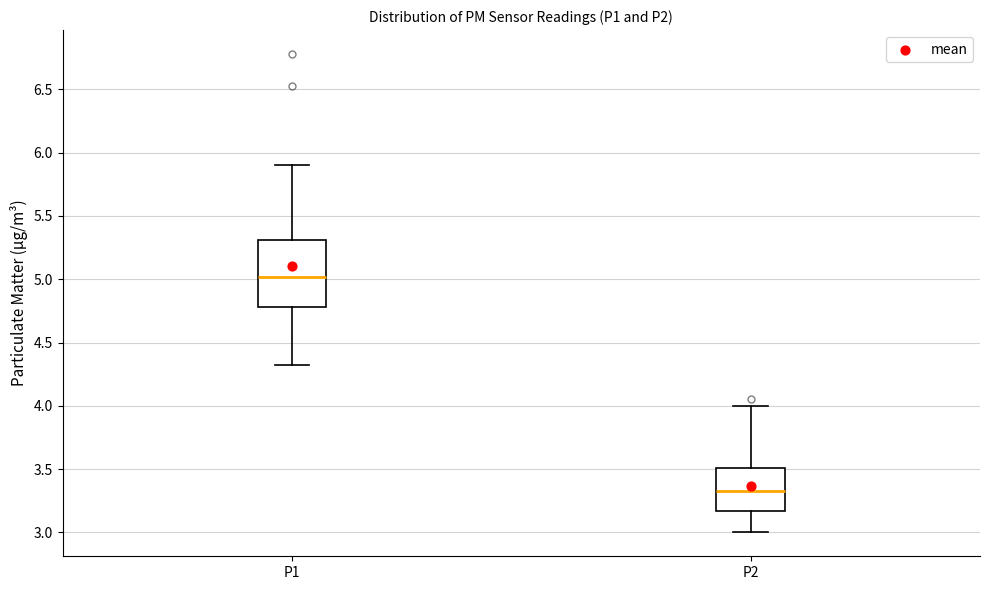

Which box's median line is the lowest?

P2